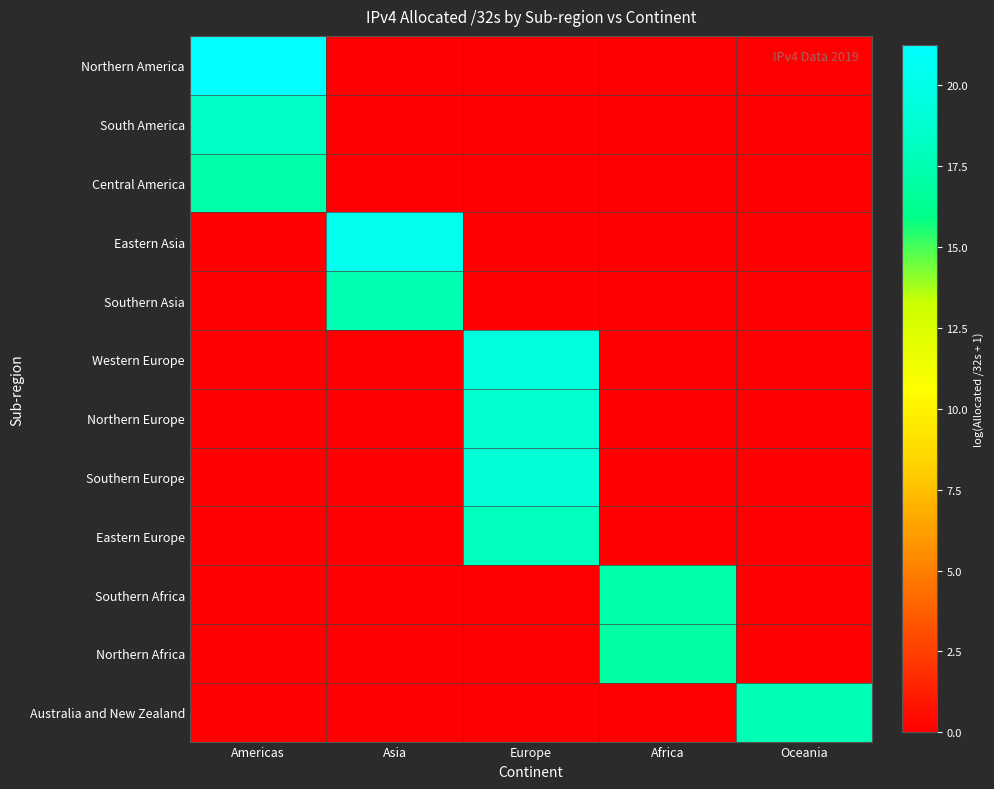

What is the total value across all series at Africa?

34.2